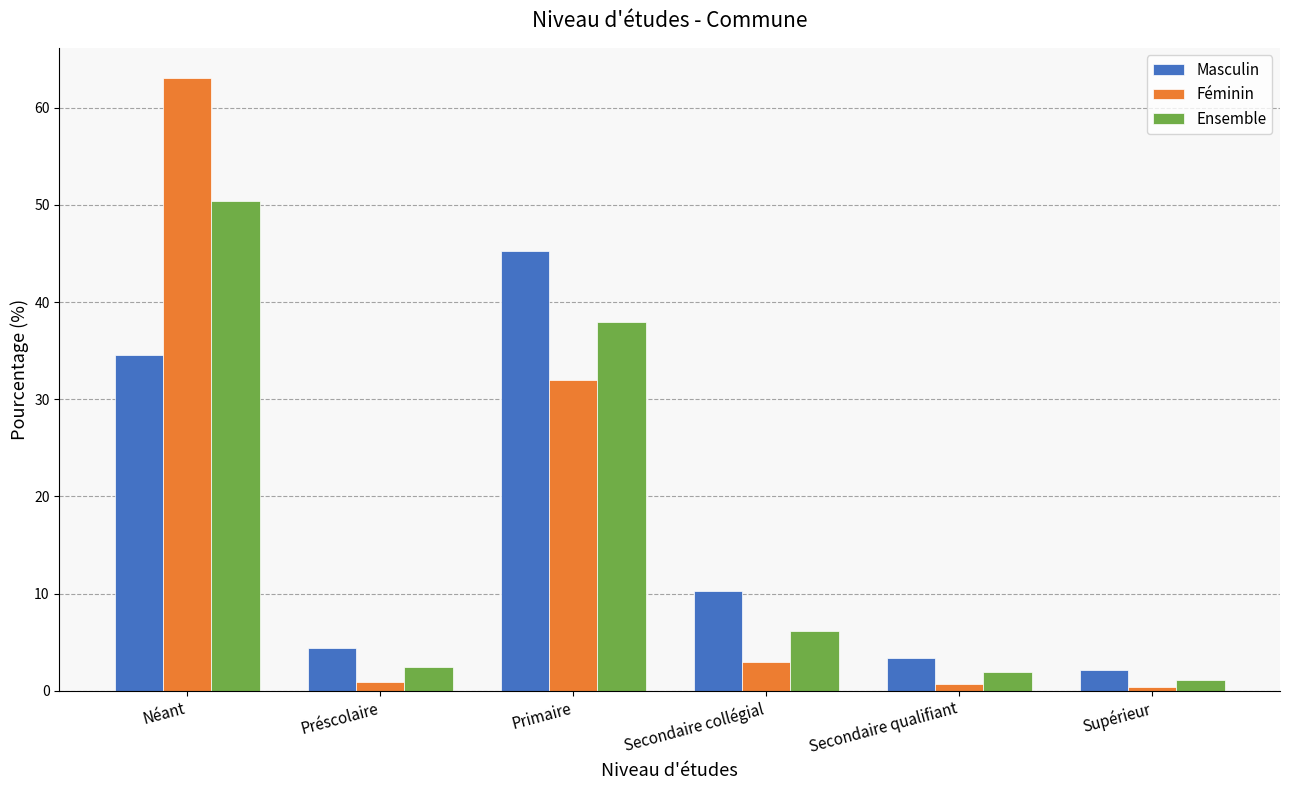

What is the minimum value shown in the chart?

0.4